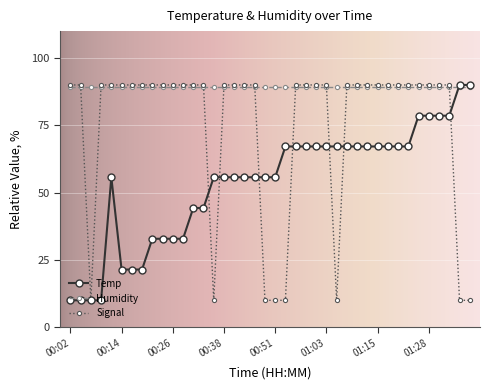

What is the minimum value shown in the chart?

10.0